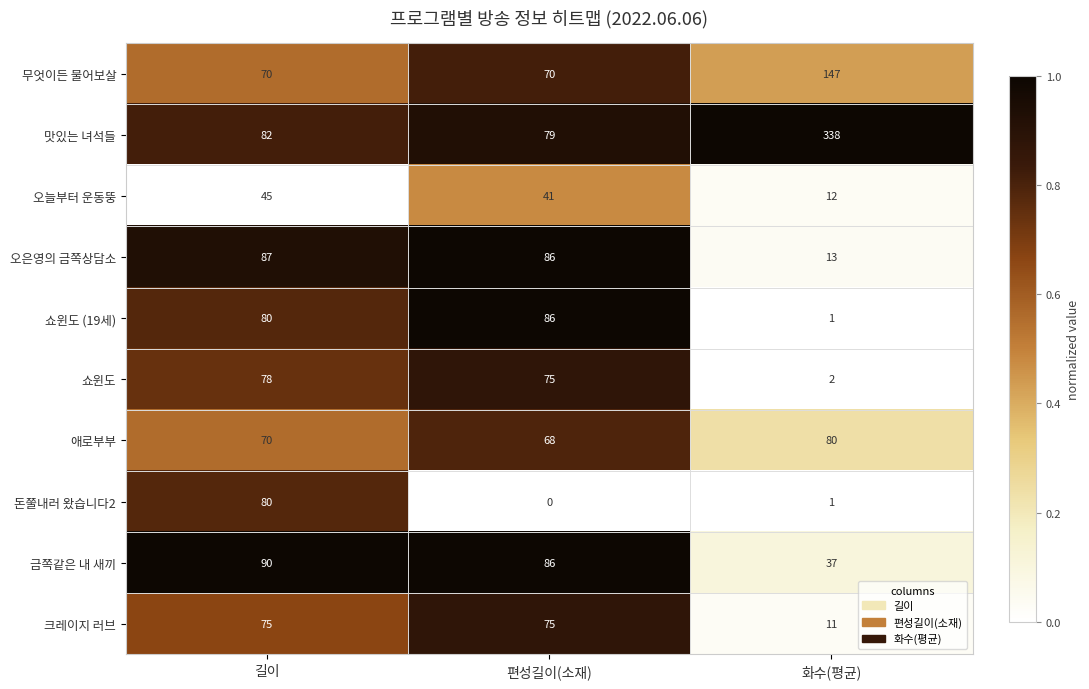

Is it true that 맛있는 녀석들 equals 51 at 길이?

False